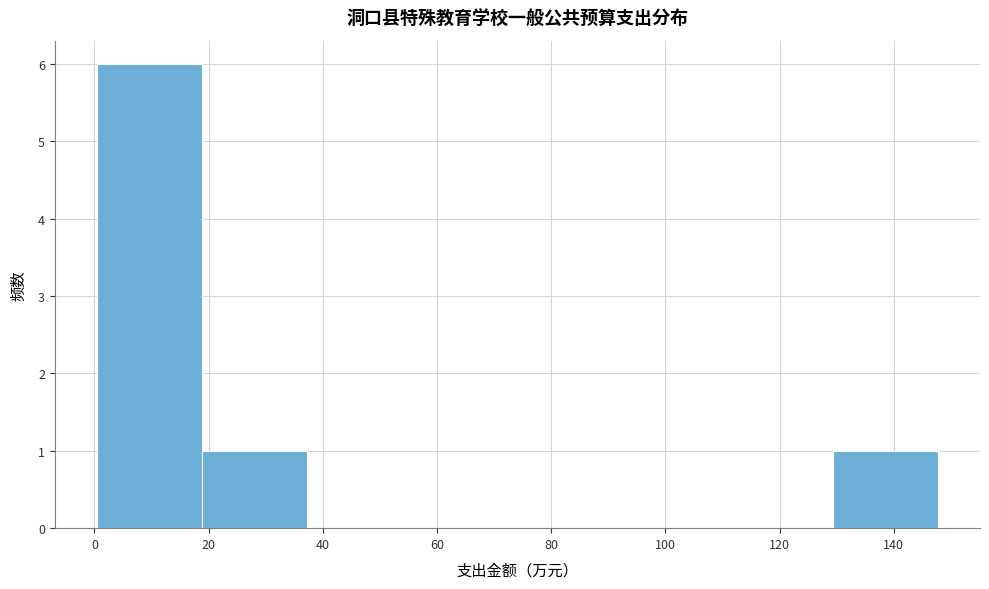

Over which range of the x-axis is the bar tallest?

0 to 18